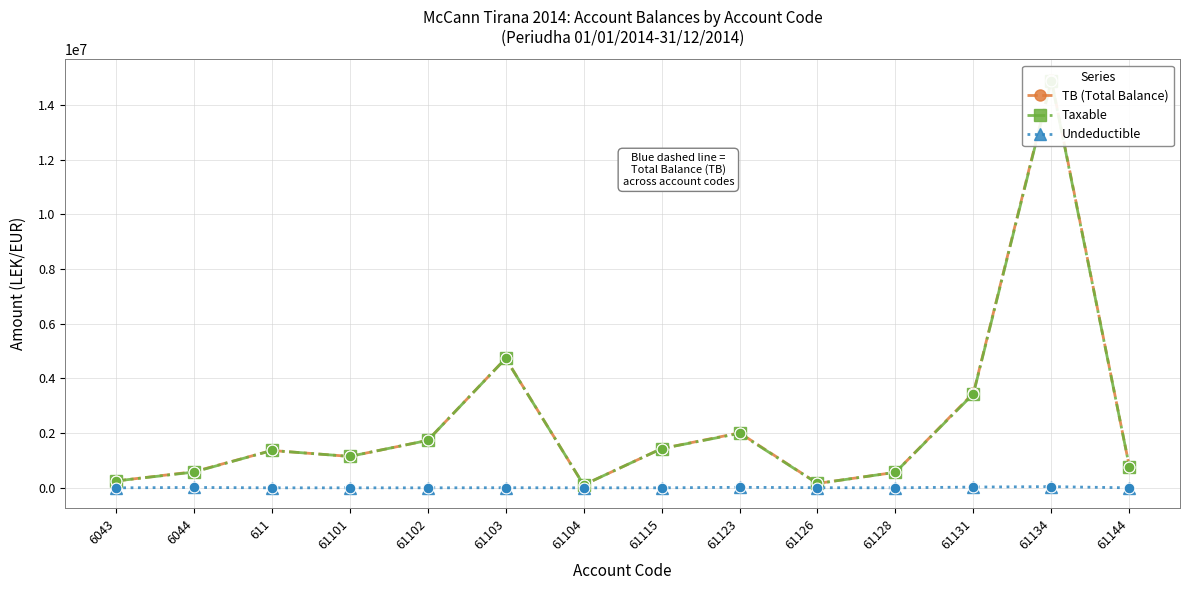

What is the total value across all series at 61134?

29862317.5